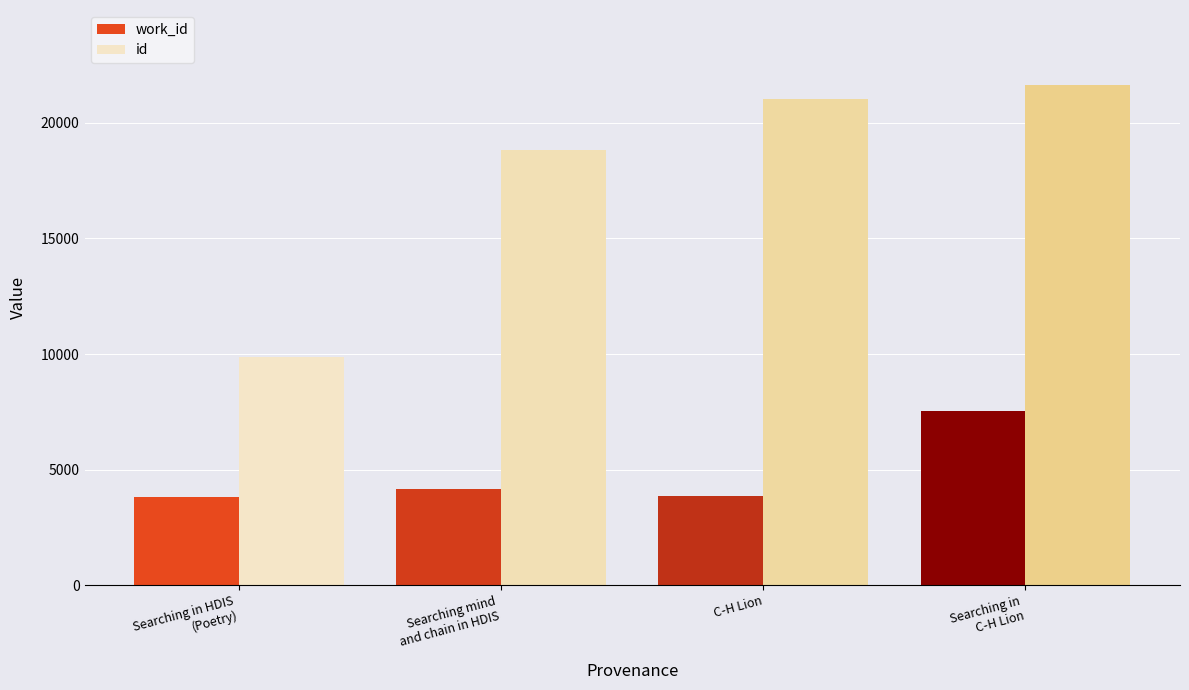

Which series has the largest total across all categories?

id